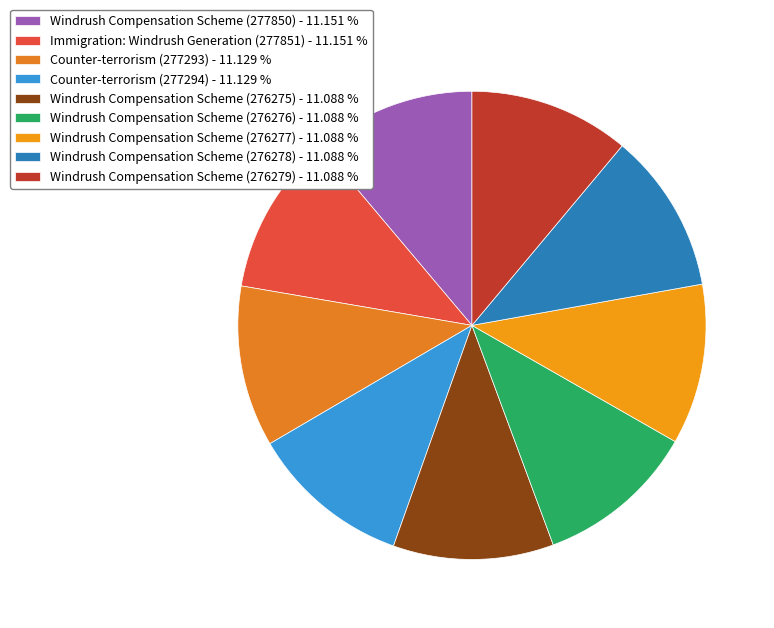

To the nearest percent, what is the combined percentage of Windrush Compensation Scheme (276276) and Windrush Compensation Scheme (276277)?

22%